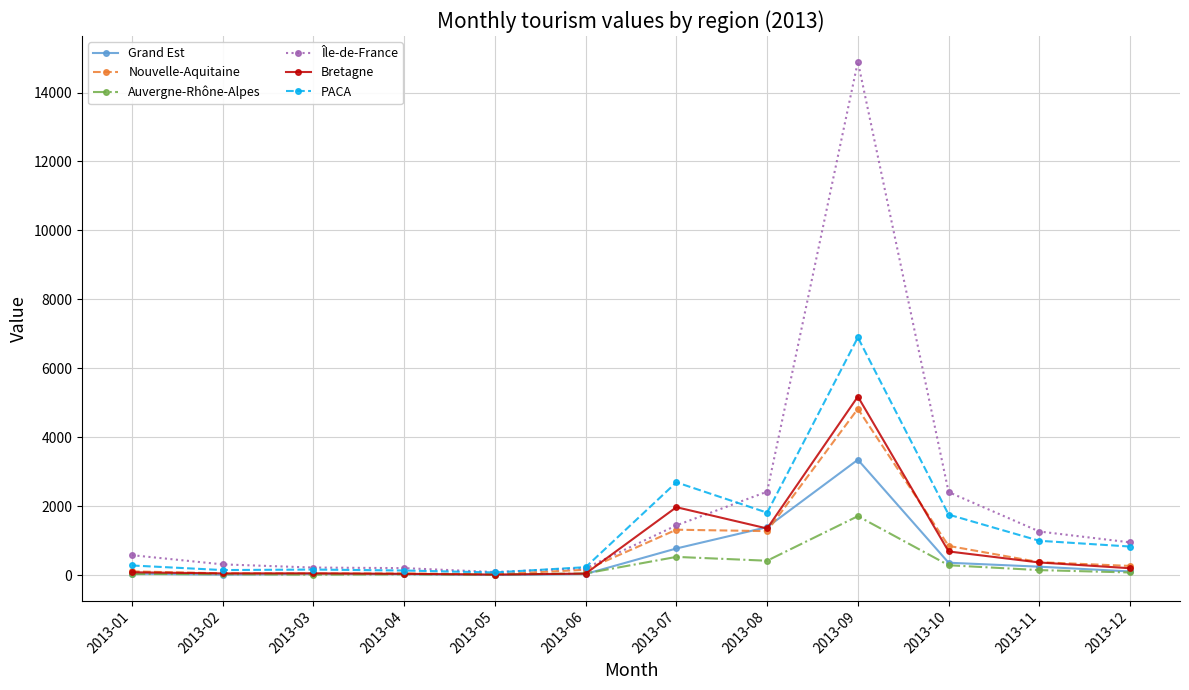

What value does the Bretagne series have at 2013-01?

91